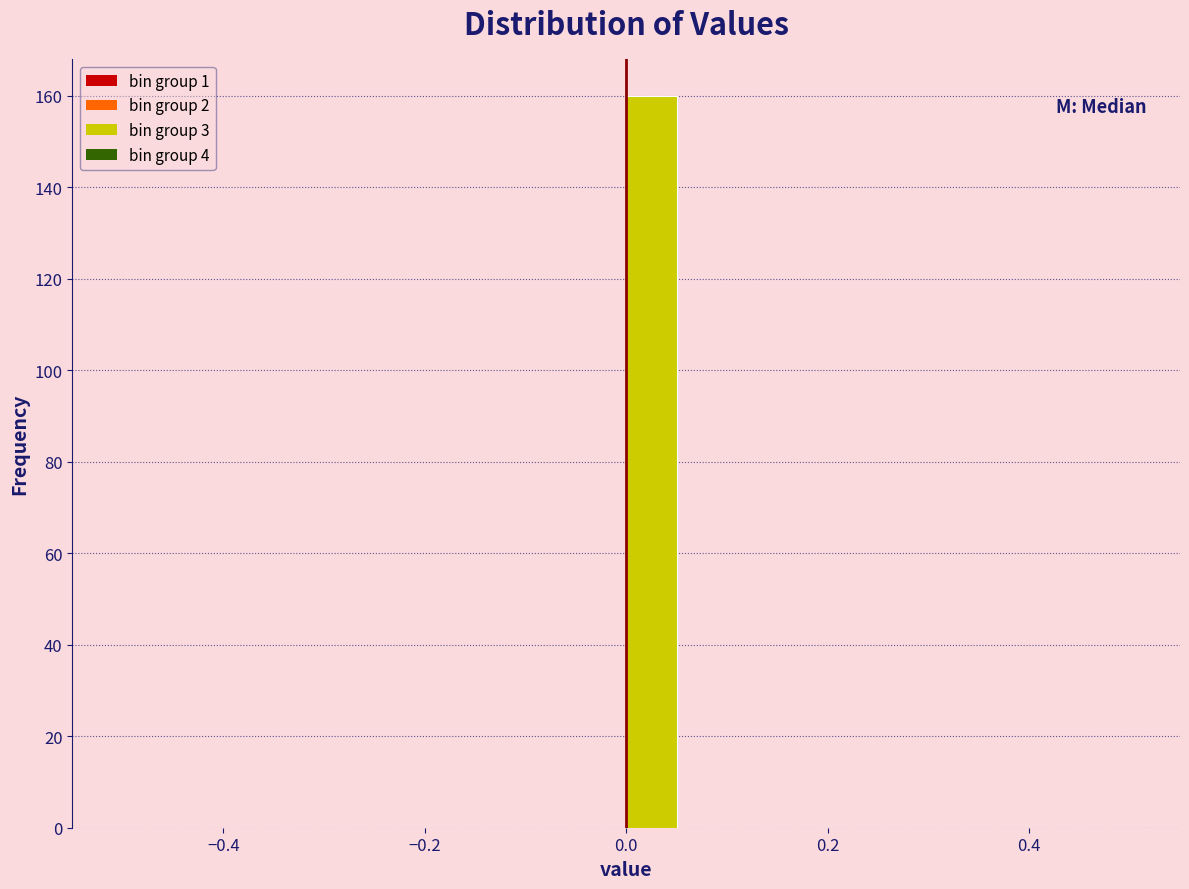

Around what value on the x-axis is the tallest bar? Give the approximate position of its centre, as read against the axis.

0.02